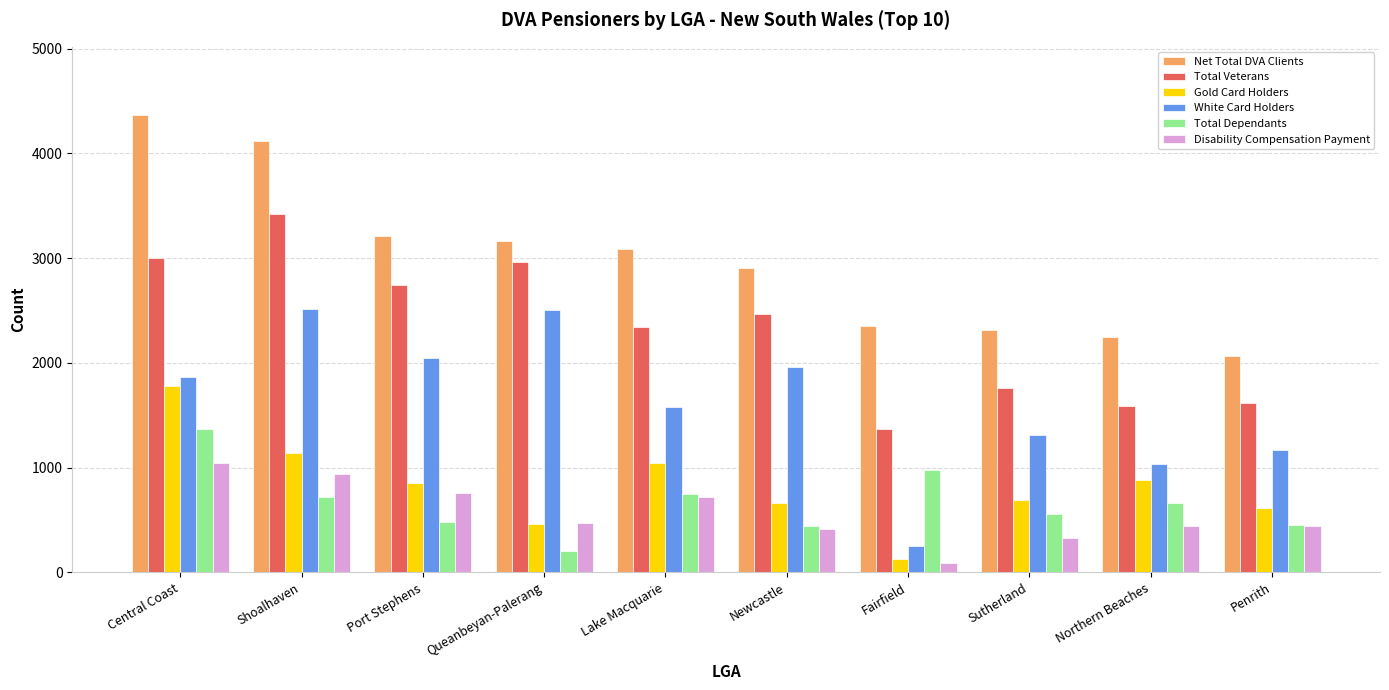

Which series changed the most between Port Stephens and Fairfield?

White Card Holders